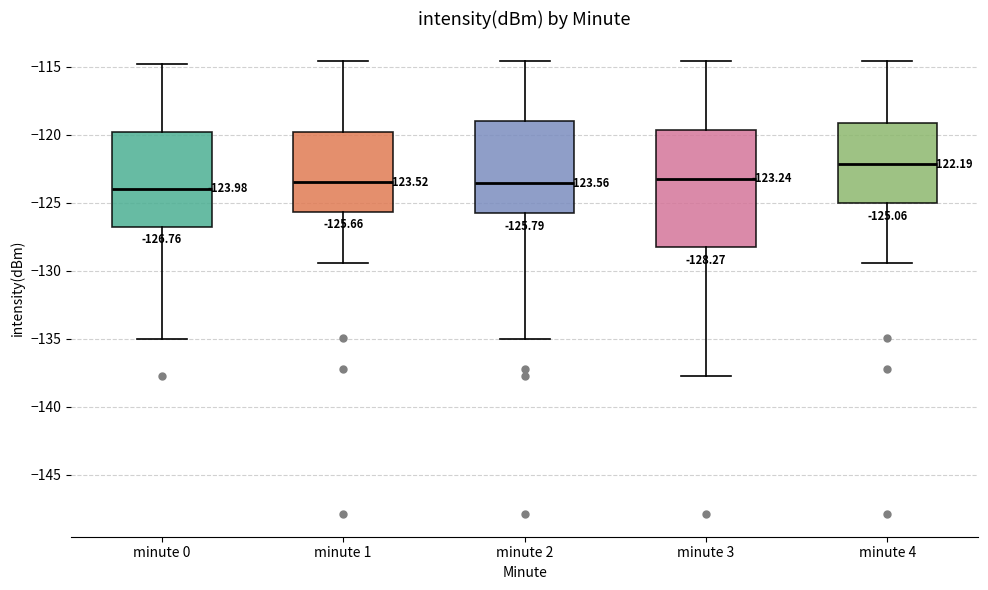

Comparing the boxes themselves (not the whiskers), which one is the tallest?

minute 3